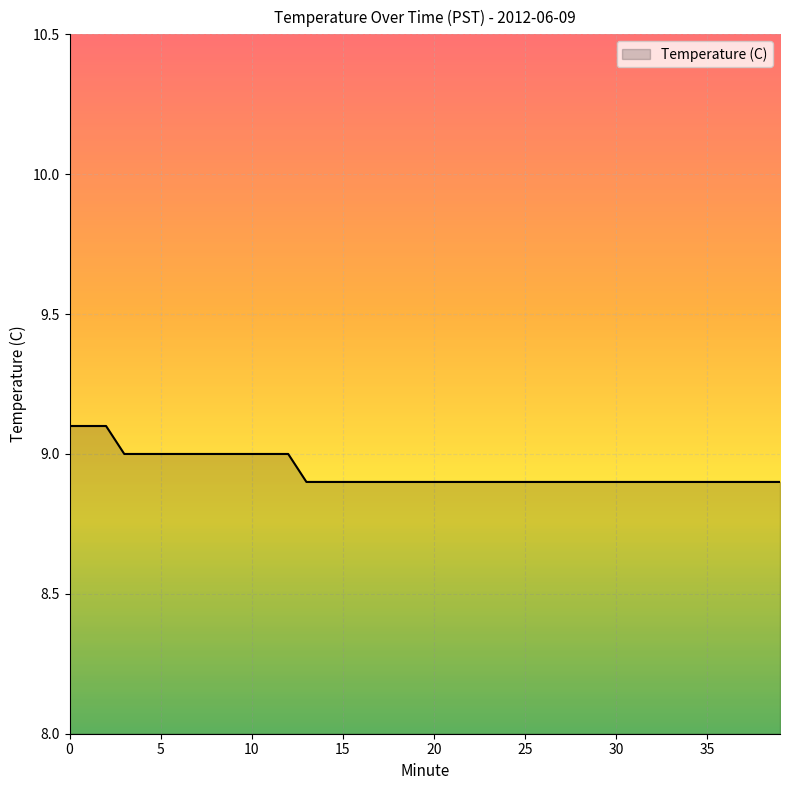

Reading right to left, extract all data points from this chart.

8.9	8.9	8.9	8.9	8.9	8.9	8.9	8.9	8.9	8.9	8.9	8.9	8.9	8.9	8.9	8.9	8.9	8.9	8.9	8.9	8.9	8.9	8.9	8.9	8.9	8.9	8.9	9.0	9.0	9.0	9.0	9.0	9.0	9.0	9.0	9.0	9.0	9.1	9.1	9.1